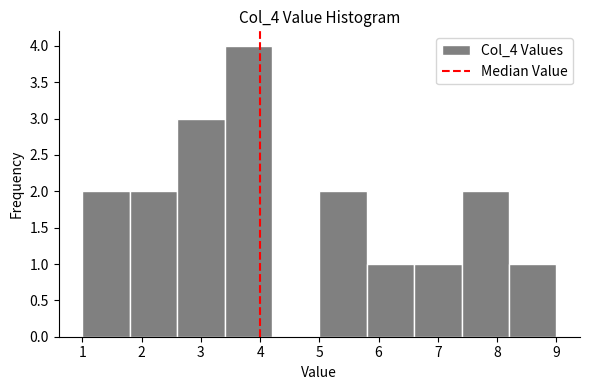

Reading left to right, transcribe this chart: for each bar, give the range it covers on the x-axis and its height. The values are not printed on the chart, so give them approximately, as read against the axis.

1.0 to 1.8: 2
1.8 to 2.6: 2
2.6 to 3.4: 3
3.4 to 4.2: 4
4.2 to 5.0: 0
5.0 to 5.8: 2
5.8 to 6.6: 1
6.6 to 7.4: 1
7.4 to 8.2: 2
8.2 to 9.0: 1